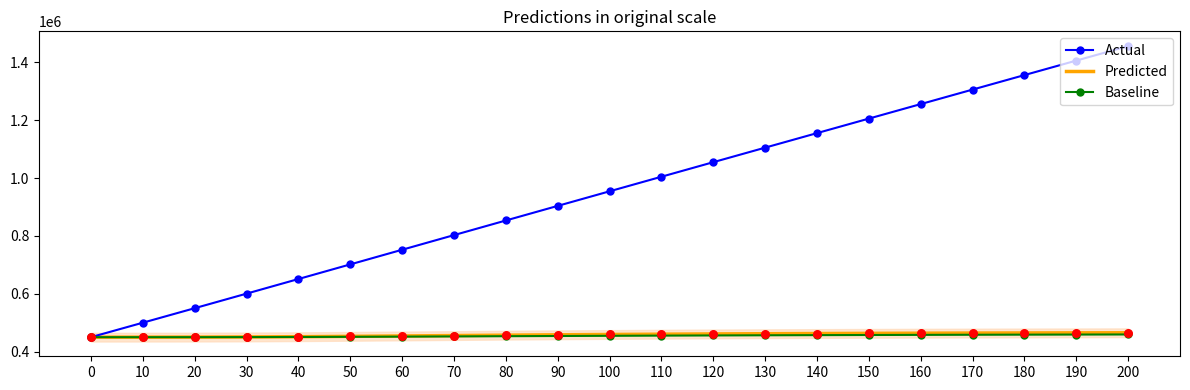

Which series has the largest total across all categories?

Actual